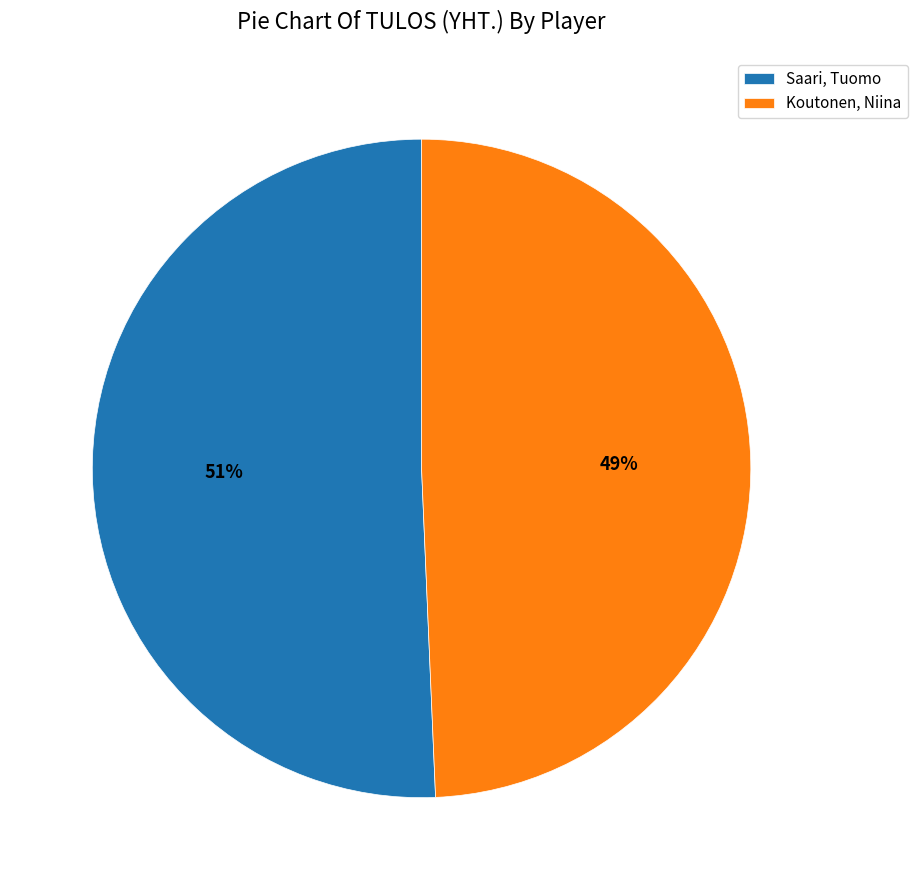

Combined, do Saari, Tuomo and Koutonen, Niina account for over 50%?

Yes